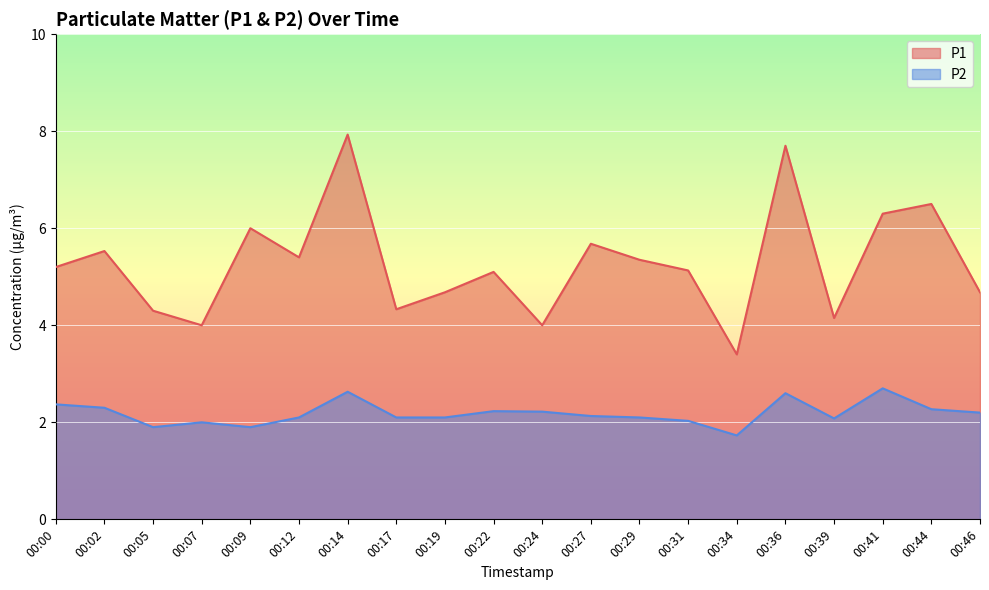

True or false: P1 and P2 intersect in this chart.

False